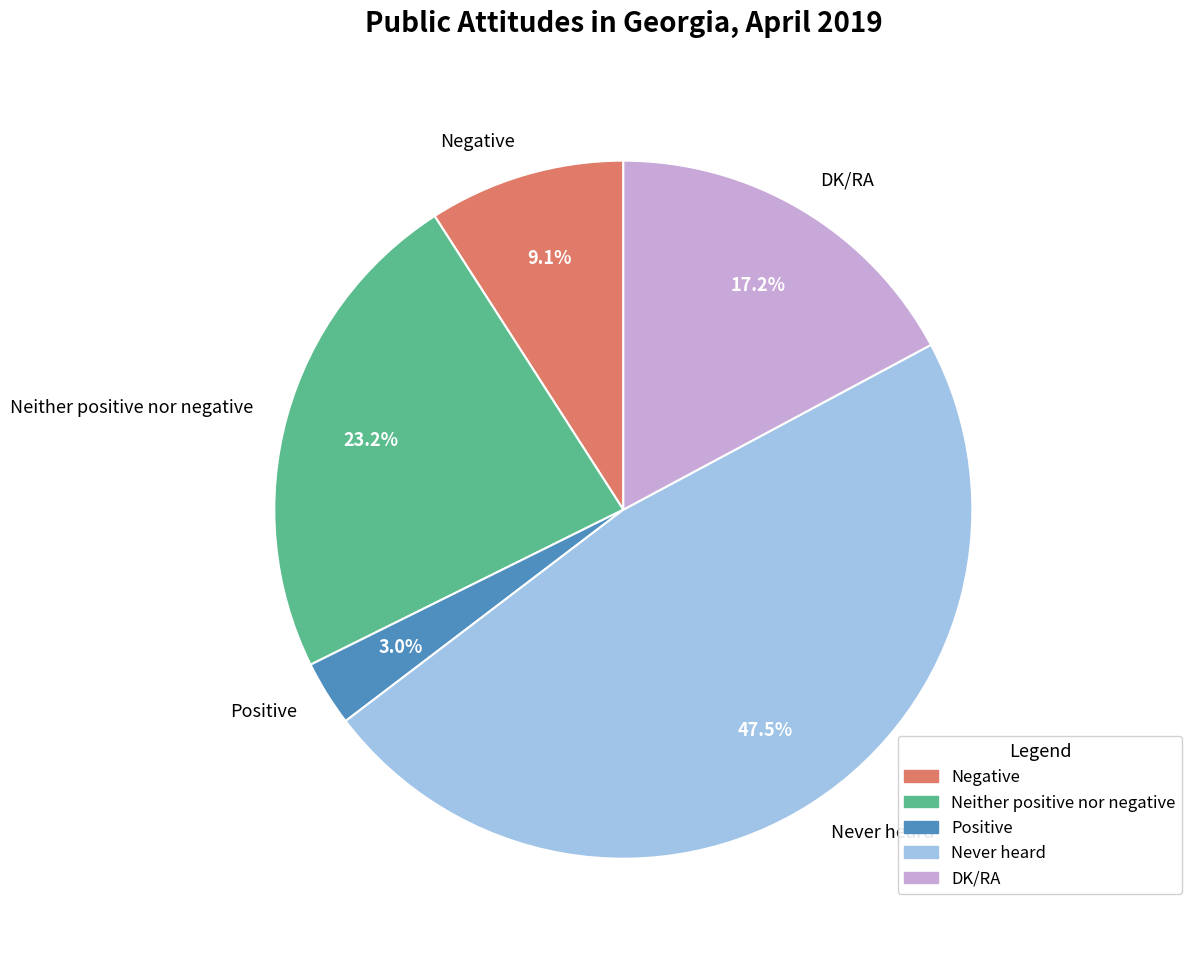

Is Negative the majority of the pie?

No